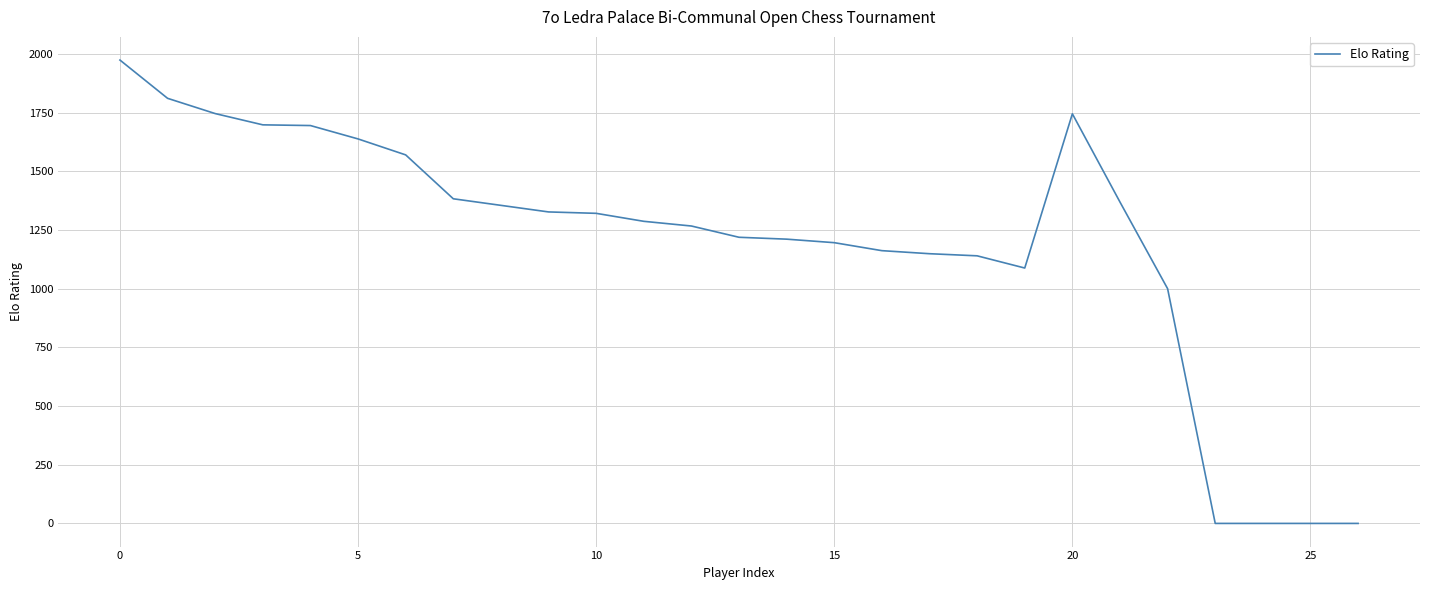

What is the difference between the maximum and minimum values?

1974